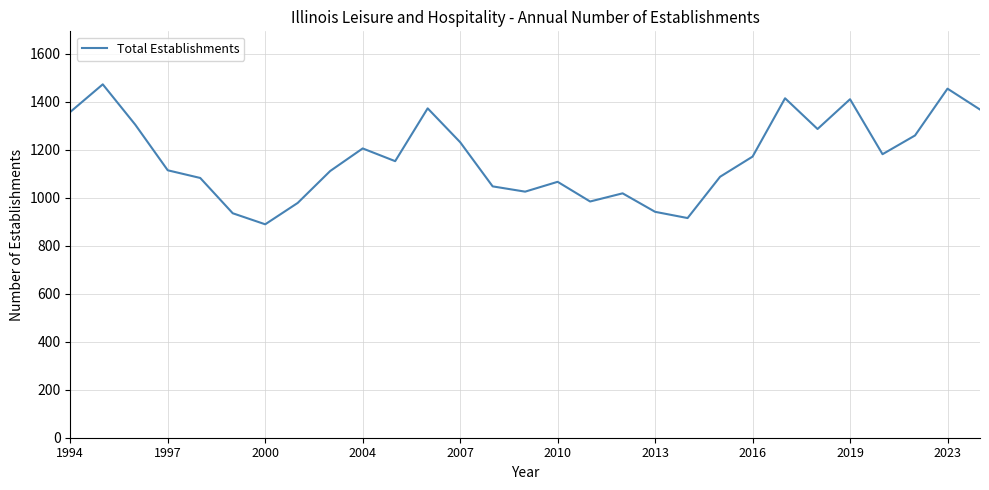

What is the difference between the maximum and minimum values?

583